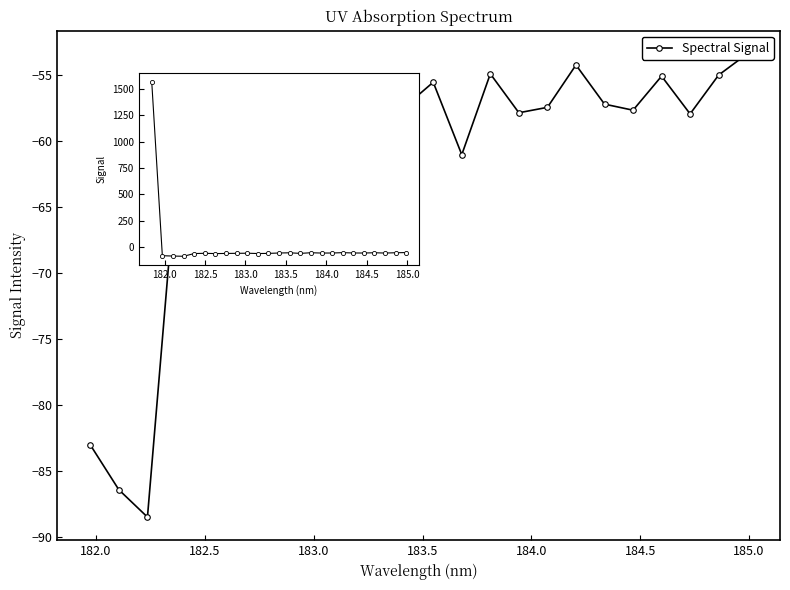

What is the difference between the second highest and second lowest values?

33.0